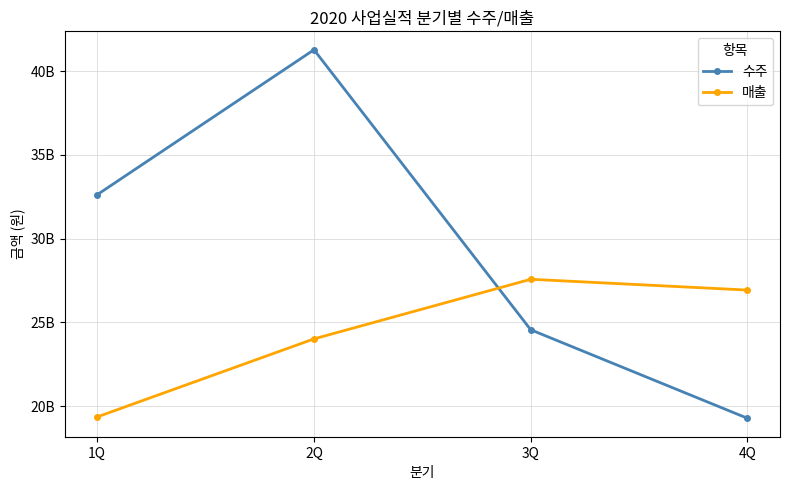

Reading right to left, extract all data points from this chart.

수주: 4Q=19281450000	3Q=24562243554	2Q=41267872000	1Q=32621558216
매출: 4Q=26931205332	3Q=27575523148	2Q=24018776588	1Q=19364532906